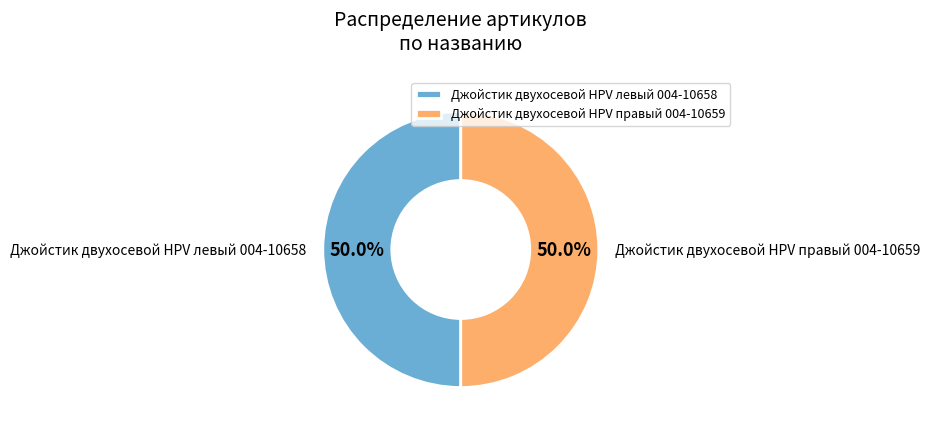

To the nearest percent, what is the combined percentage of Джойстик двухосевой HPV правый 004-10659 and Джойстик двухосевой HPV левый 004-10658?

100%